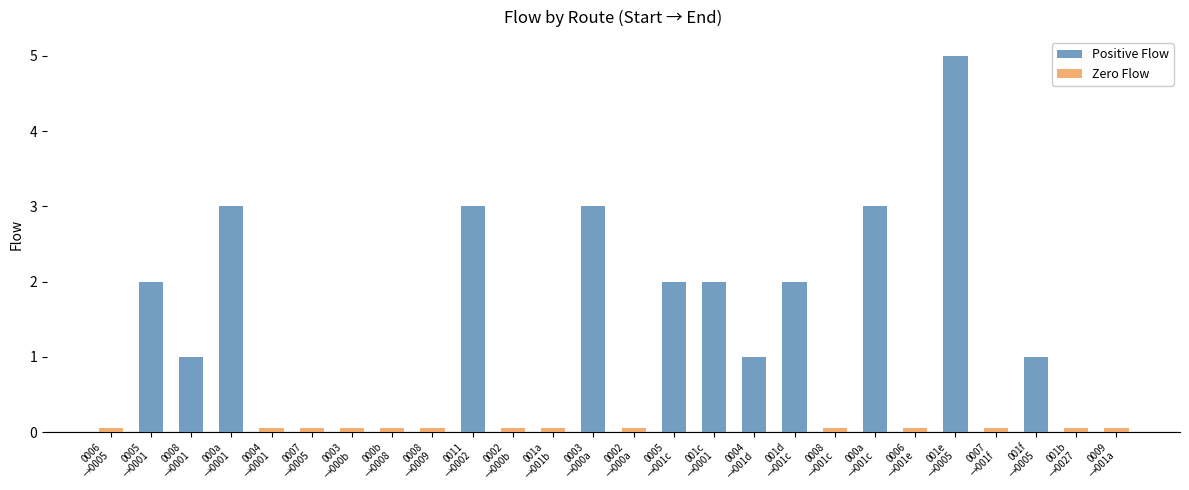

At which label does Zero Flow reach its minimum?

0006
→0005